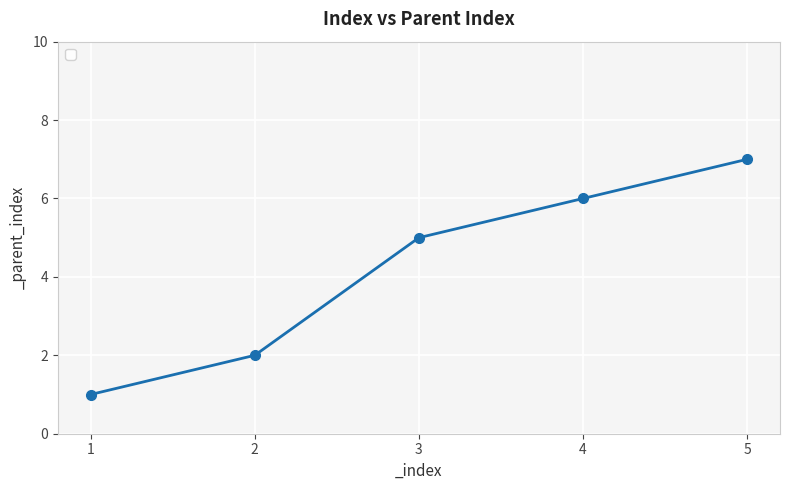

Reading left to right, extract all data points from this chart.

1	2	5	6	7